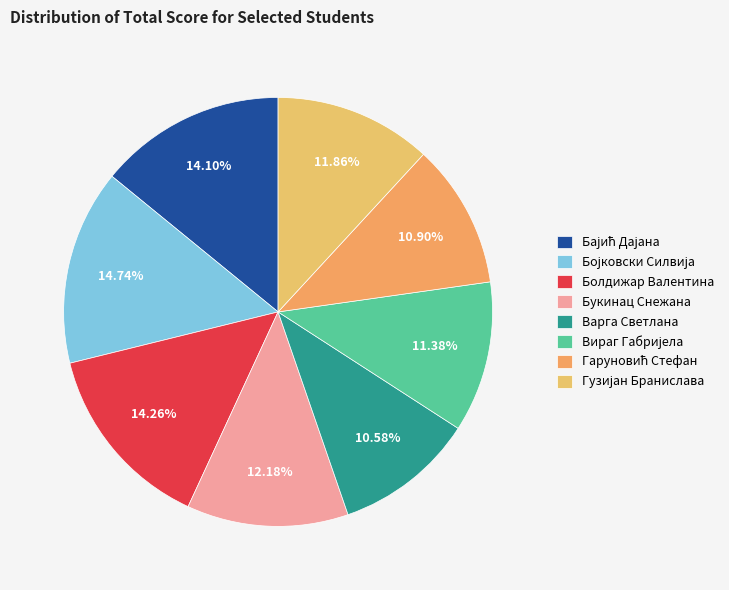

To the nearest percent, what is the difference between the largest and smallest slice percentages?

4%